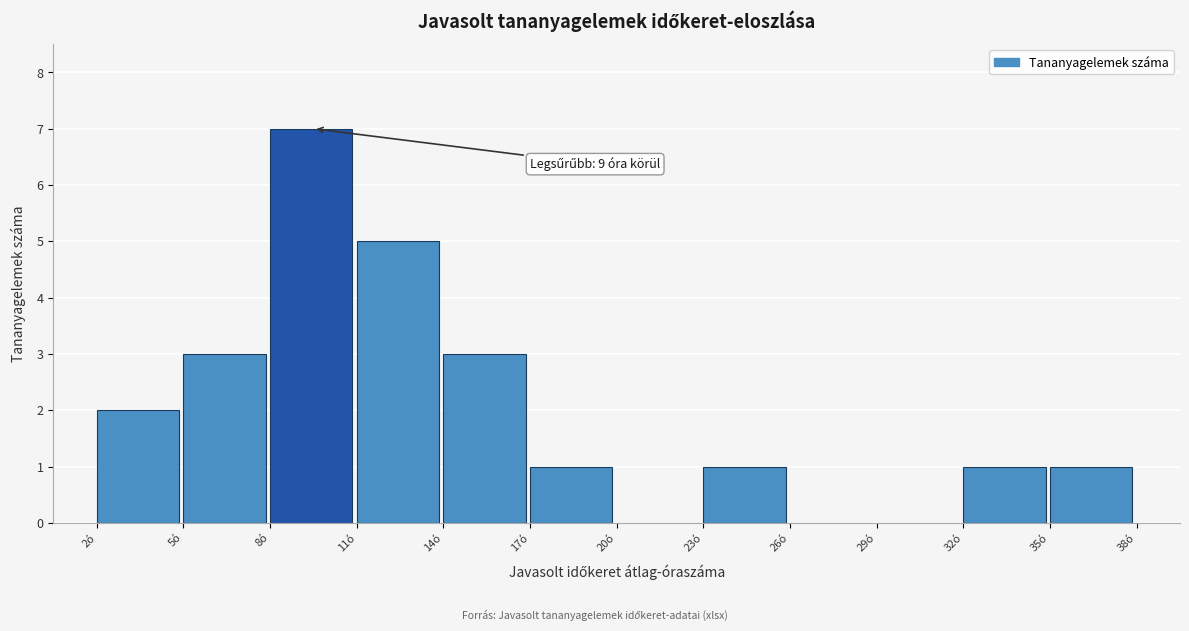

Which range on the x-axis has the tallest bar?

8 to 11